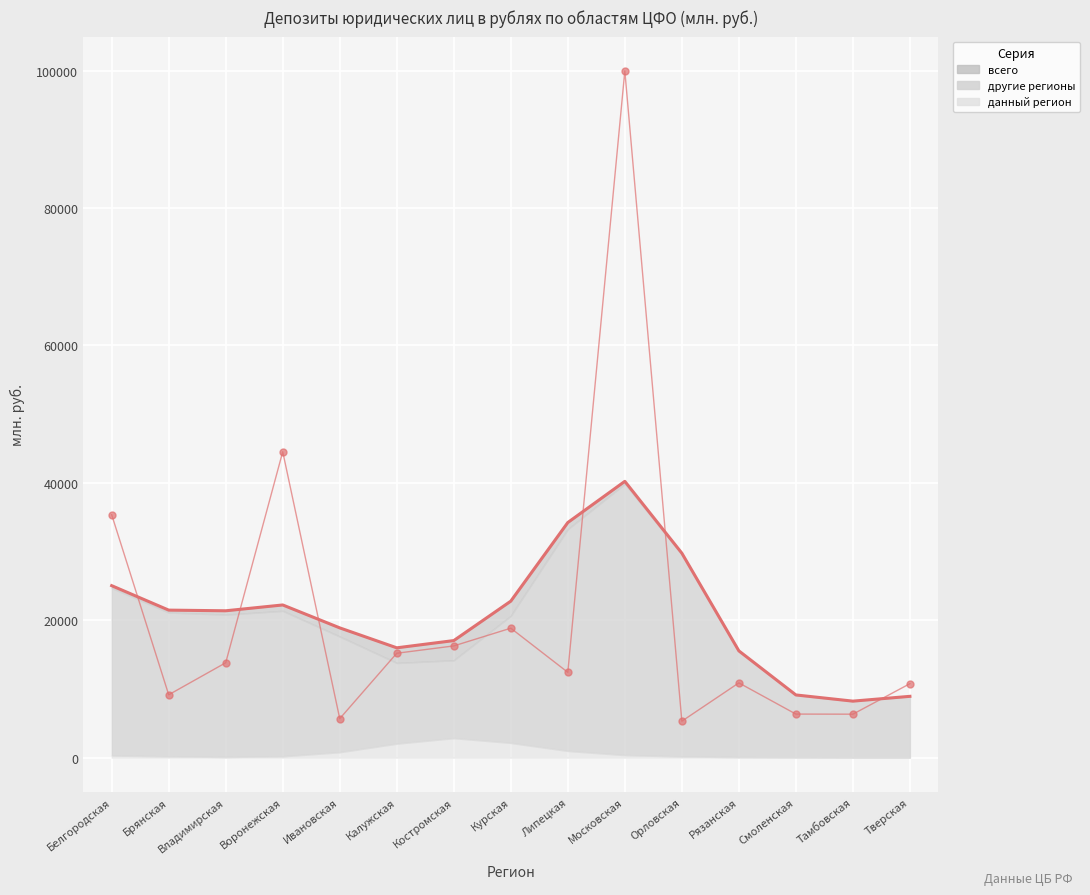

At which category does the chart reach its minimum across all series?

Орловская